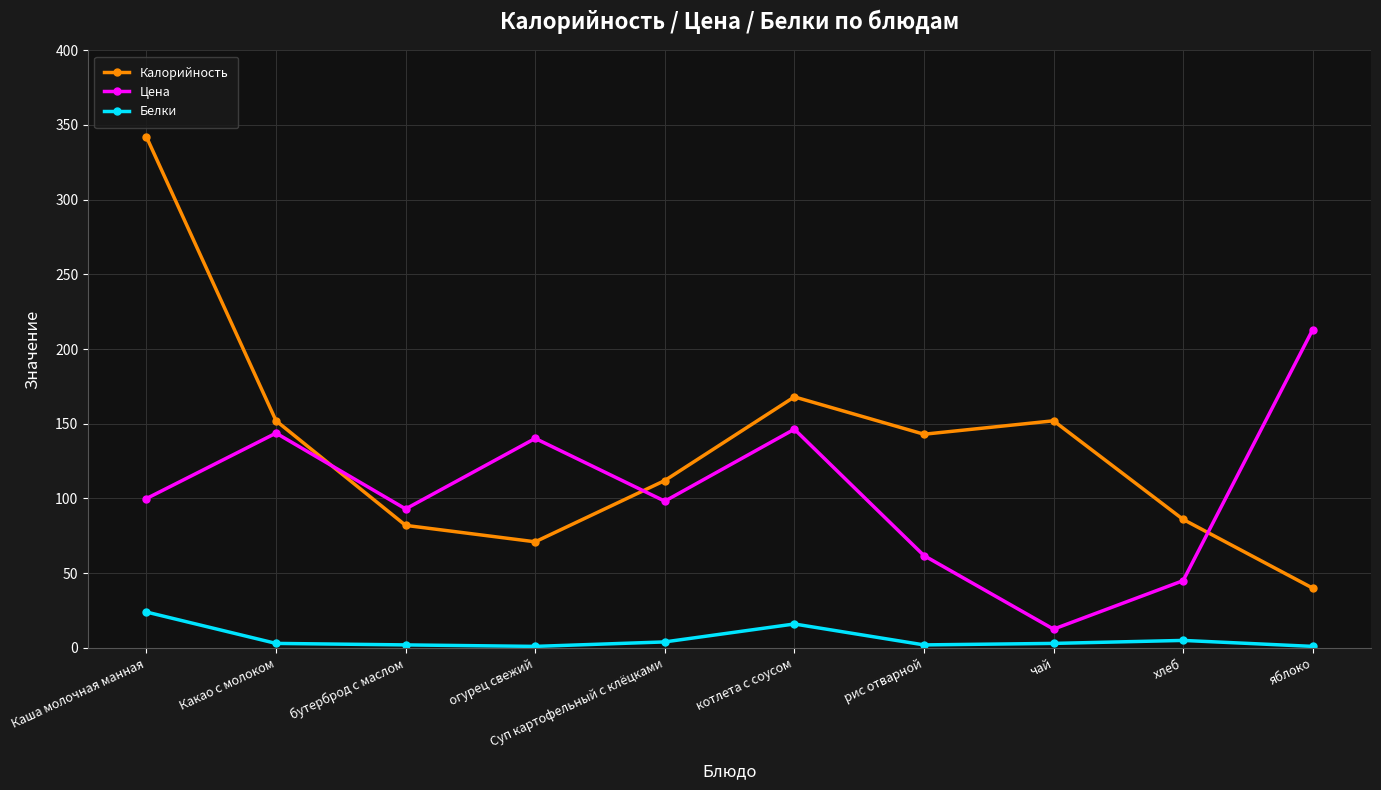

What is the label of the 4th point from the right?

рис отварной